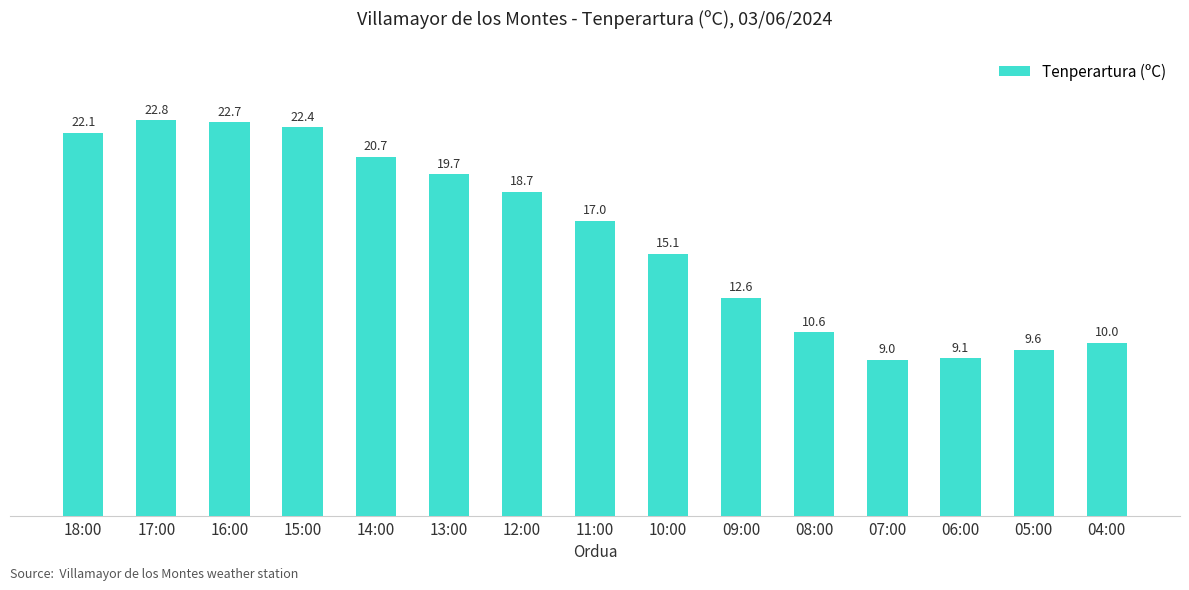

What is the label of the 11th bar from the right?

14:00